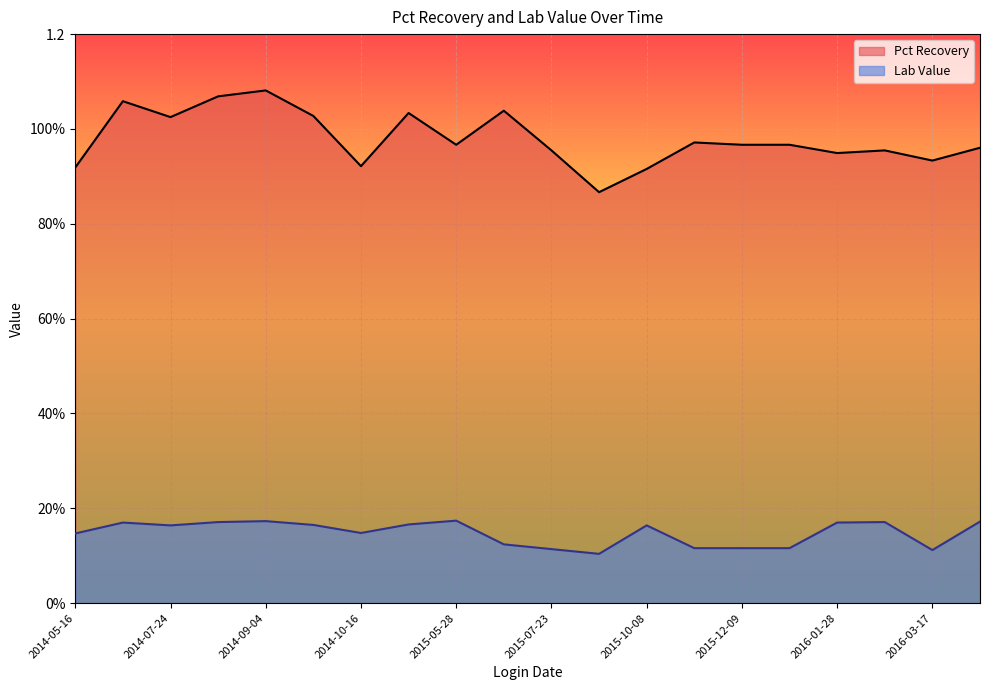

How many Pct Recovery values are between 0 and 1?

13